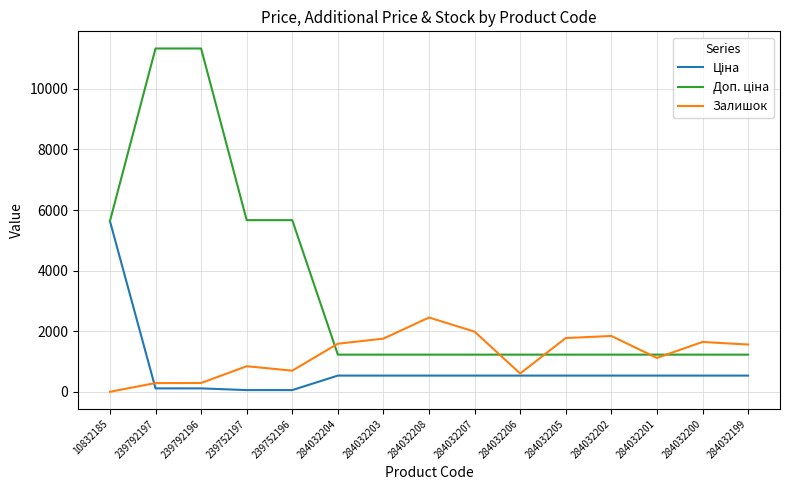

What is the spread (max minus min) of values at 284032200?

1110.6